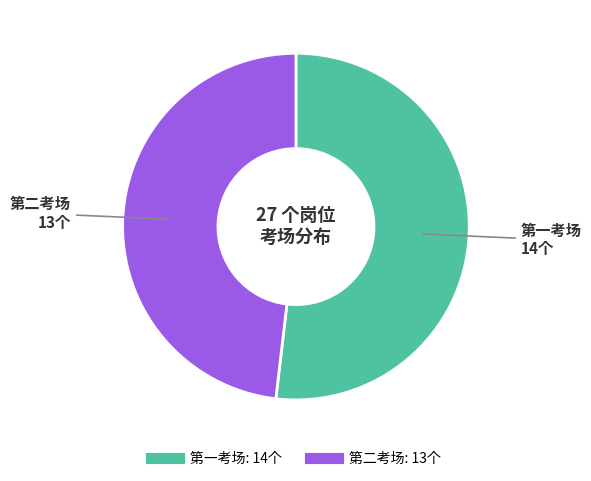

Is the sum of 第二考场 and 第一考场 greater than half?

Yes